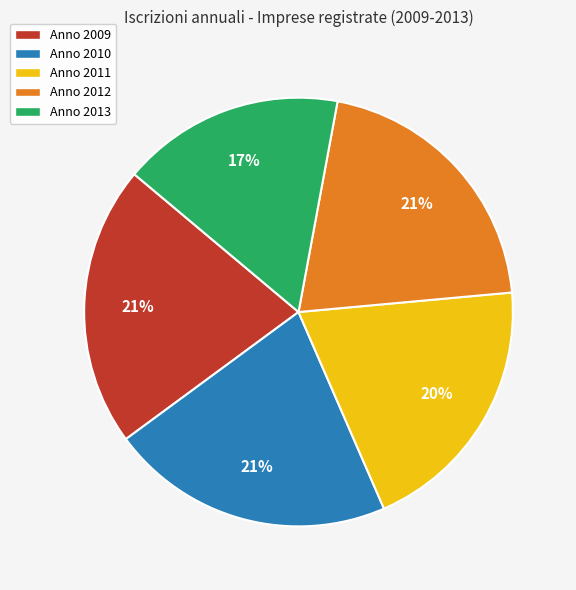

Which slice is the smallest?

Anno 2013